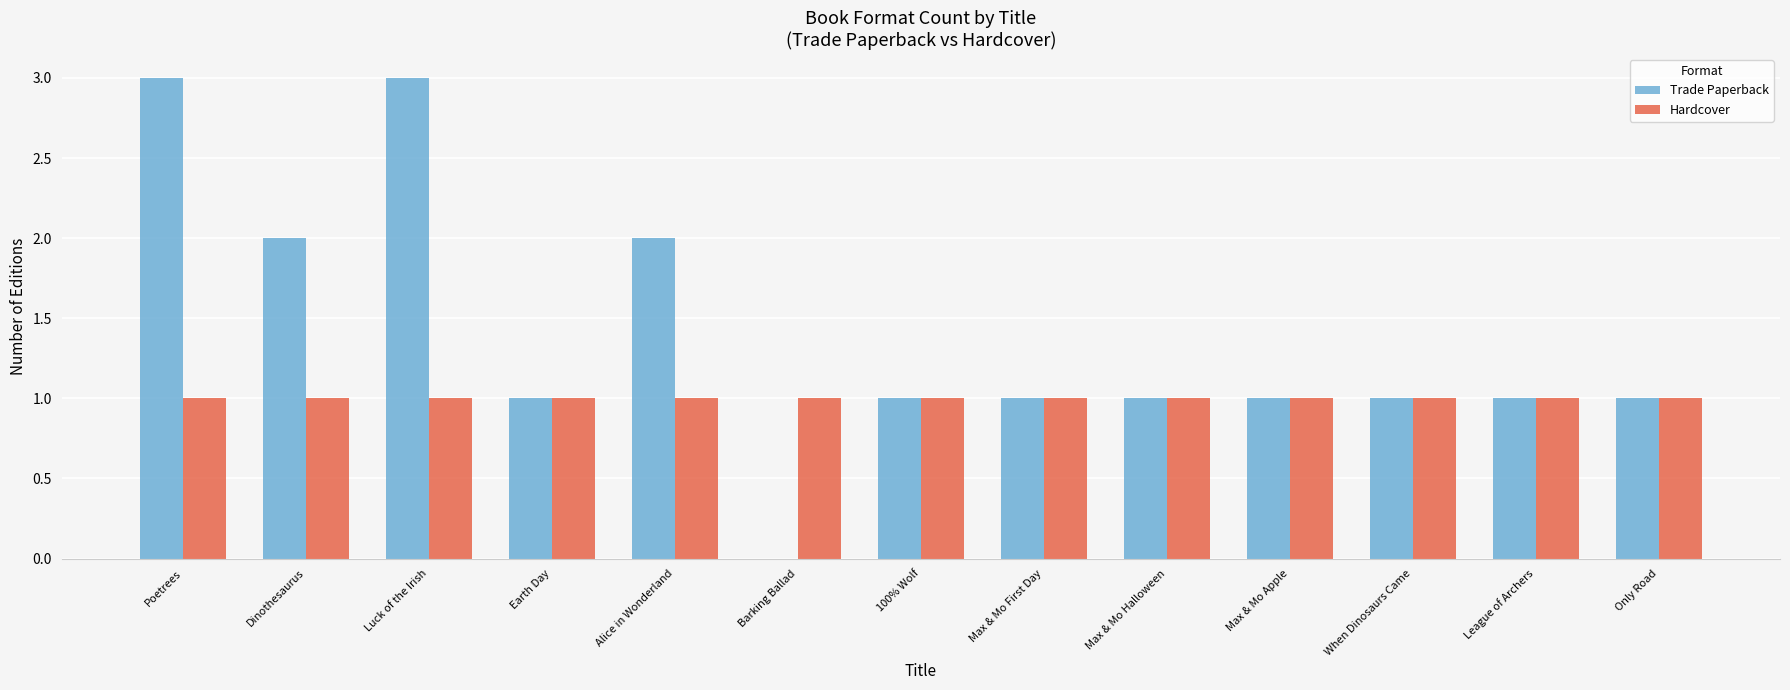

Is the value of Trade Paperback at Dinothesaurus greater than the value of Hardcover at Luck of the Irish?

Yes